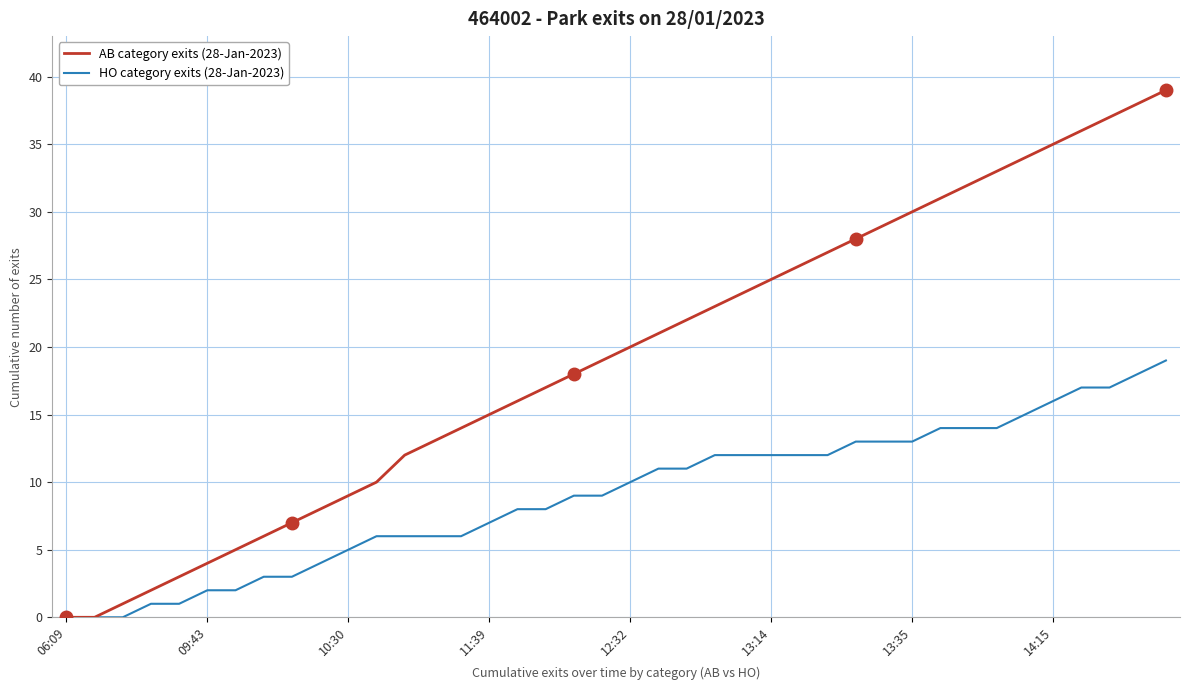

True or false: AB category exits (28-Jan-2023) has more than 2 points higher than both neighbors.

False